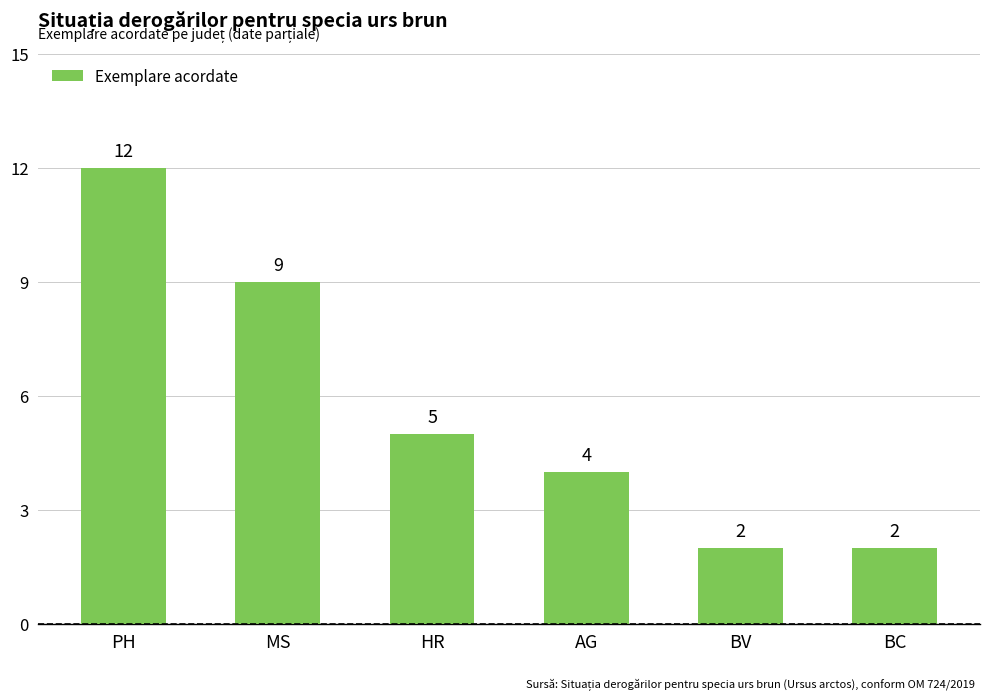

True or false: the data shows 1 at BC.

False